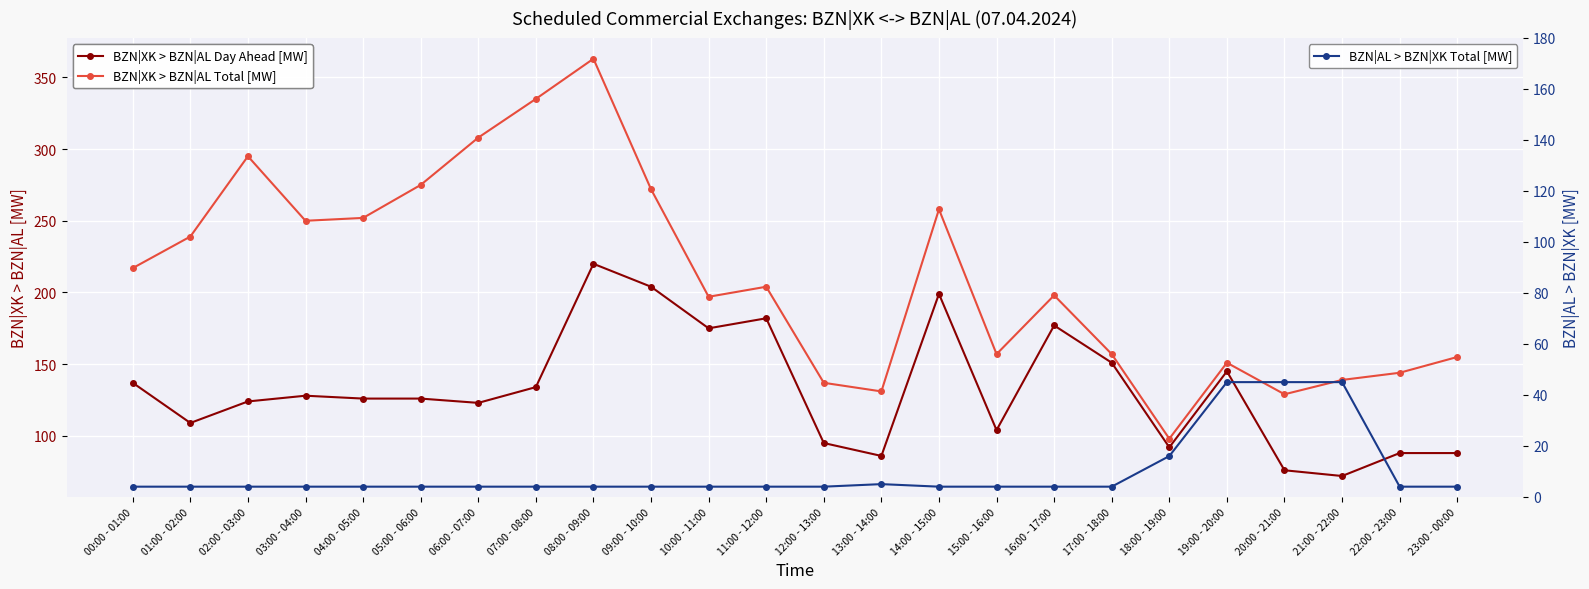

Which series has the widest spread of values?

BZN|XK > BZN|AL Total [MW]